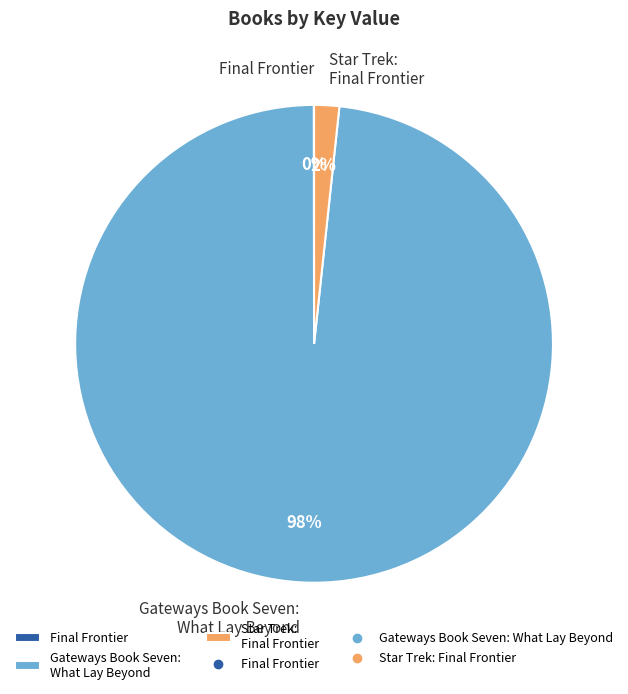

Which slice represents more than half of the pie?

Gateways Book Seven: What Lay Beyond